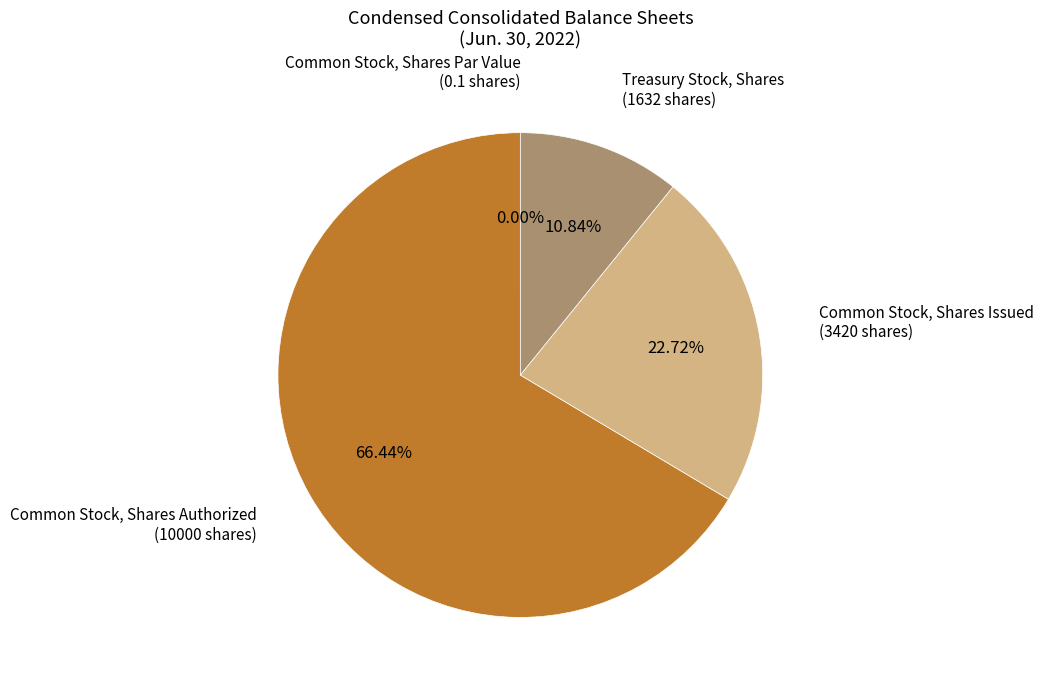

Which has a higher value, Common Stock, Shares Authorized or Common Stock, Shares Issued?

Common Stock, Shares Authorized